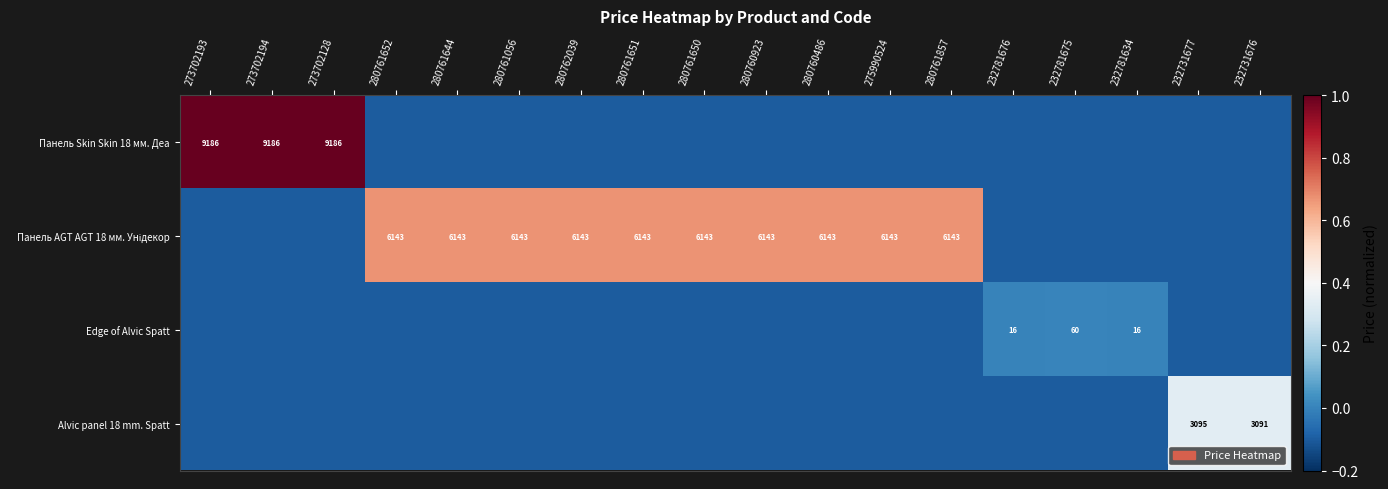

What is the difference between the highest and lowest values at 280760923?

0.8